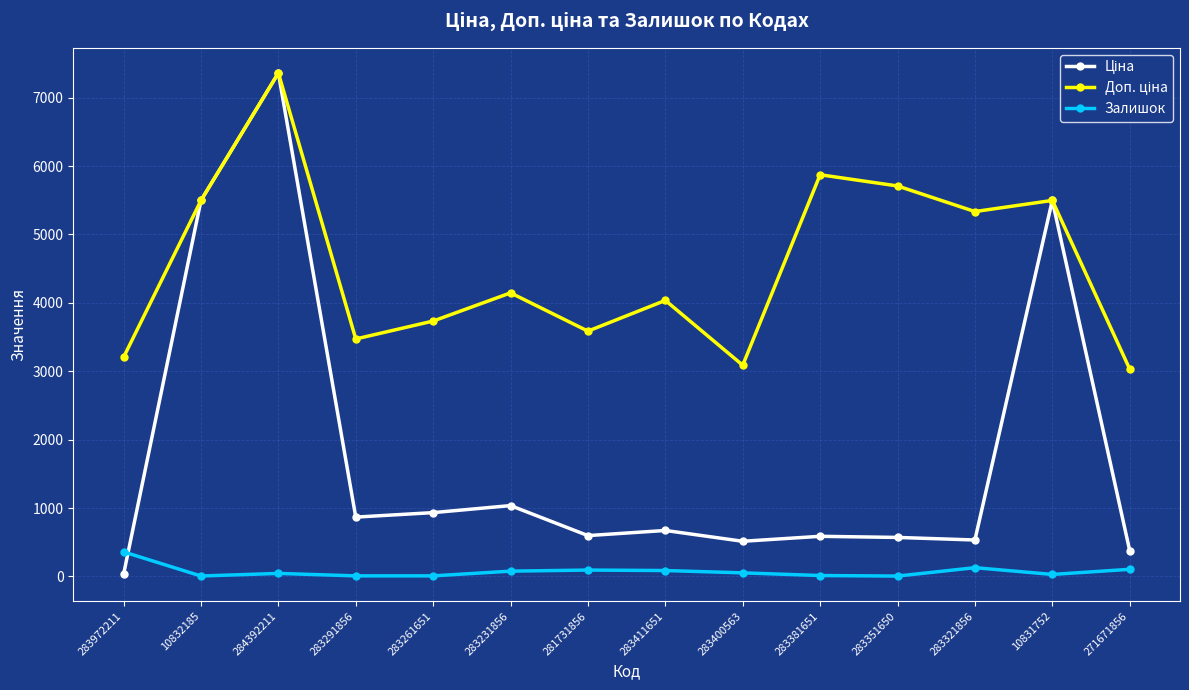

True or false: Залишок has more than 0 points higher than both neighbors.

True